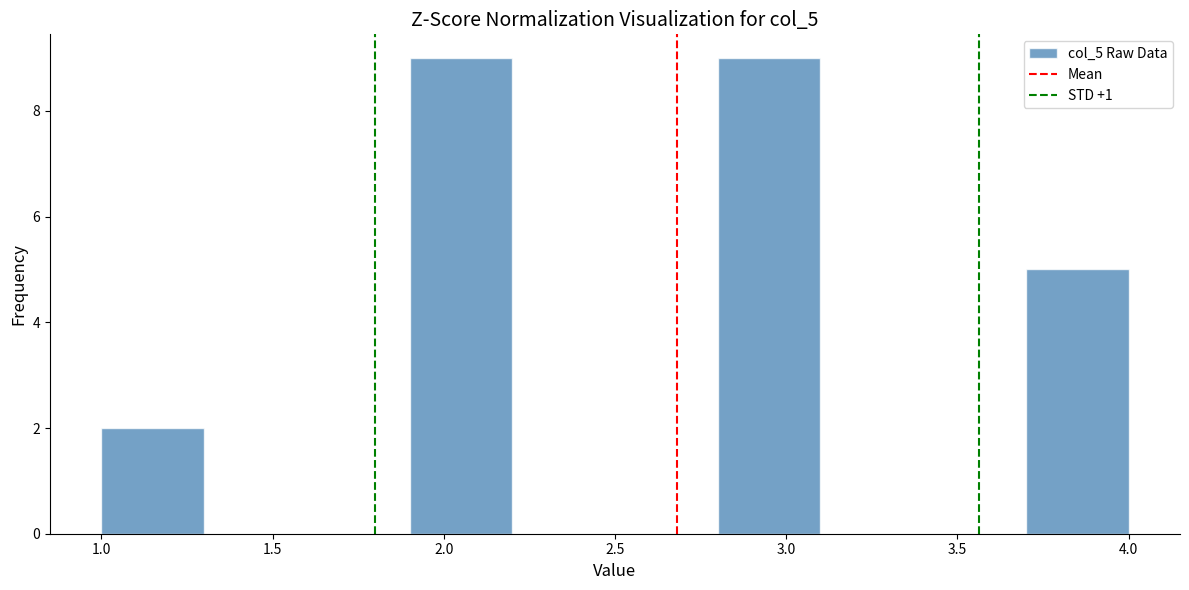

Reading left to right, transcribe this chart: for each bar, give the range it covers on the x-axis and its height. The values are not printed on the chart, so give them approximately, as read against the axis.

1.0 to 1.3: 2
1.3 to 1.6: 0
1.6 to 1.9: 0
1.9 to 2.2: 9
2.2 to 2.5: 0
2.5 to 2.8: 0
2.8 to 3.1: 9
3.1 to 3.4: 0
3.4 to 3.7: 0
3.7 to 4.0: 5